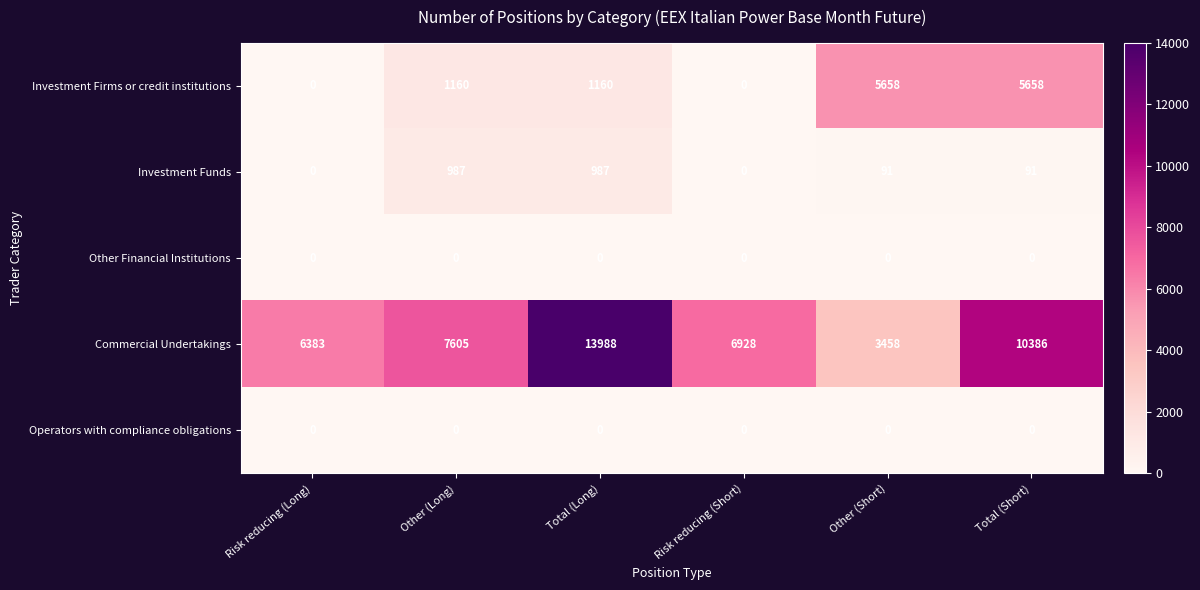

What is the sum of the Investment Firms or credit institutions values at Total (Short) and Total (Long)?

6818